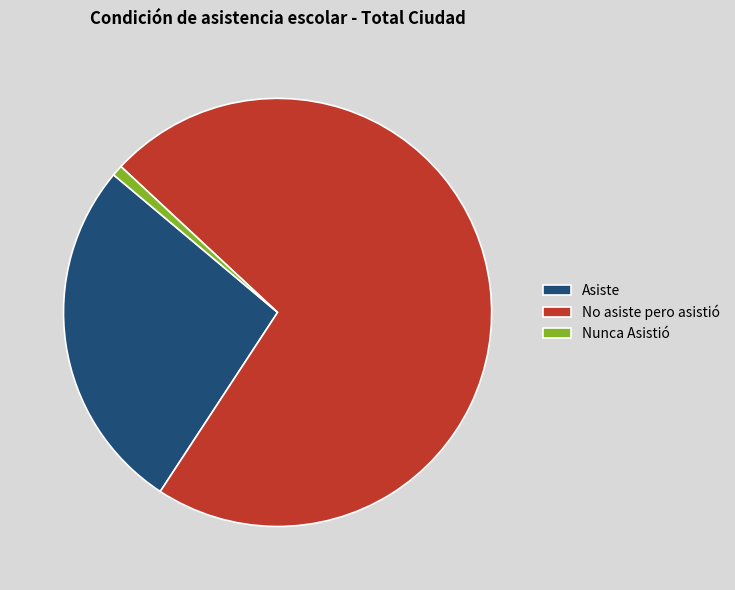

What is the largest slice in the pie chart?

No asiste pero asistió